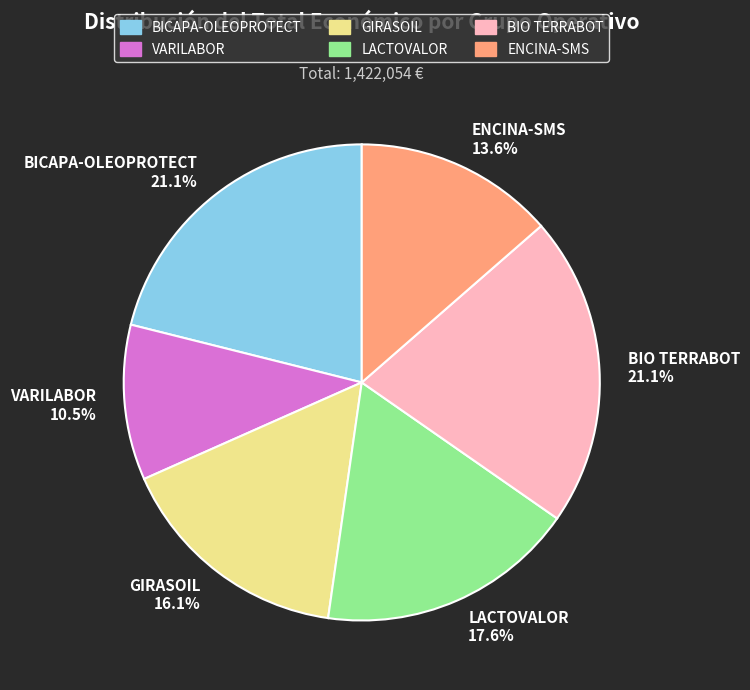

What is the ratio of the value at BIO TERRABOT to the value at BICAPA-OLEOPROTECT?

1.0